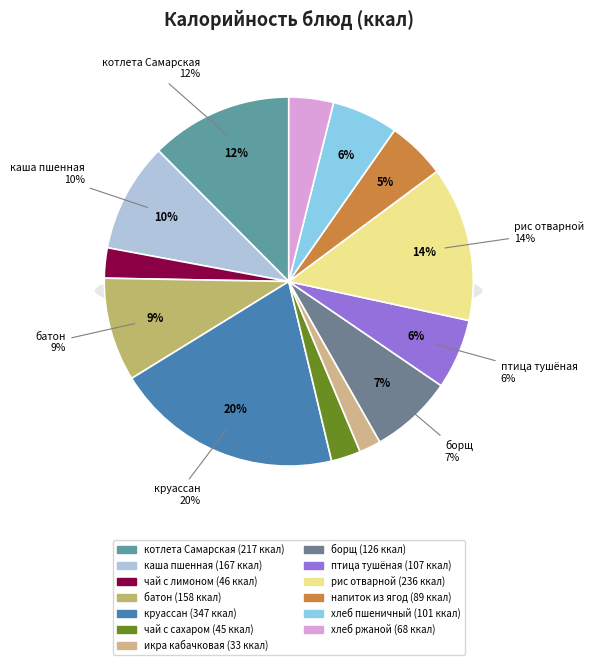

The икра кабачковая slice represents 2% of the pie. True or false?

True